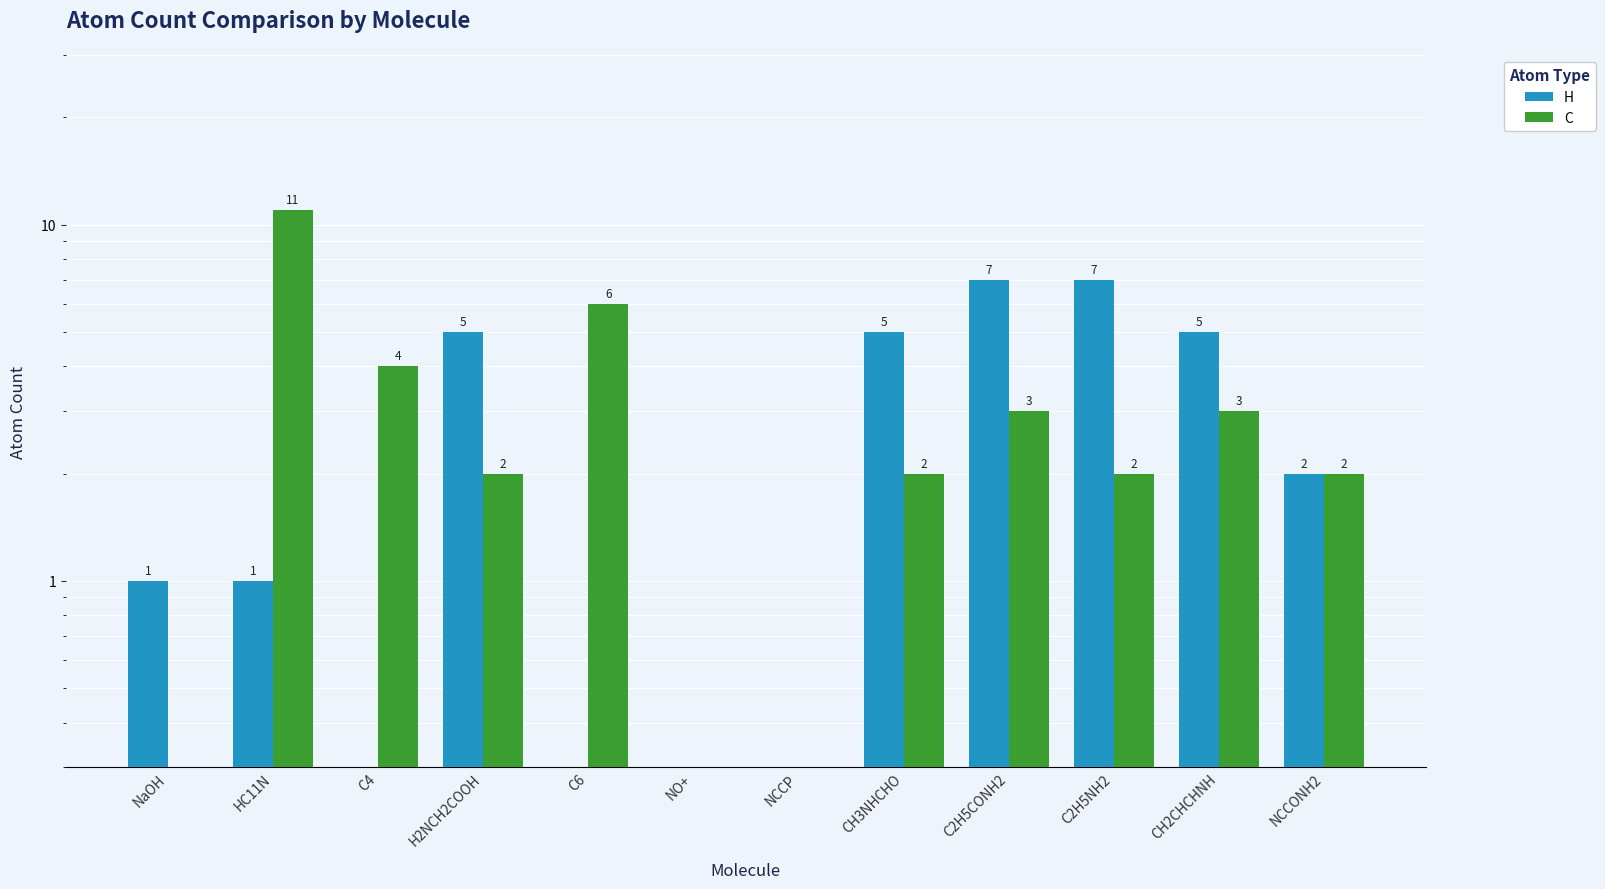

Which category has the lowest value in the C series?

NaOH